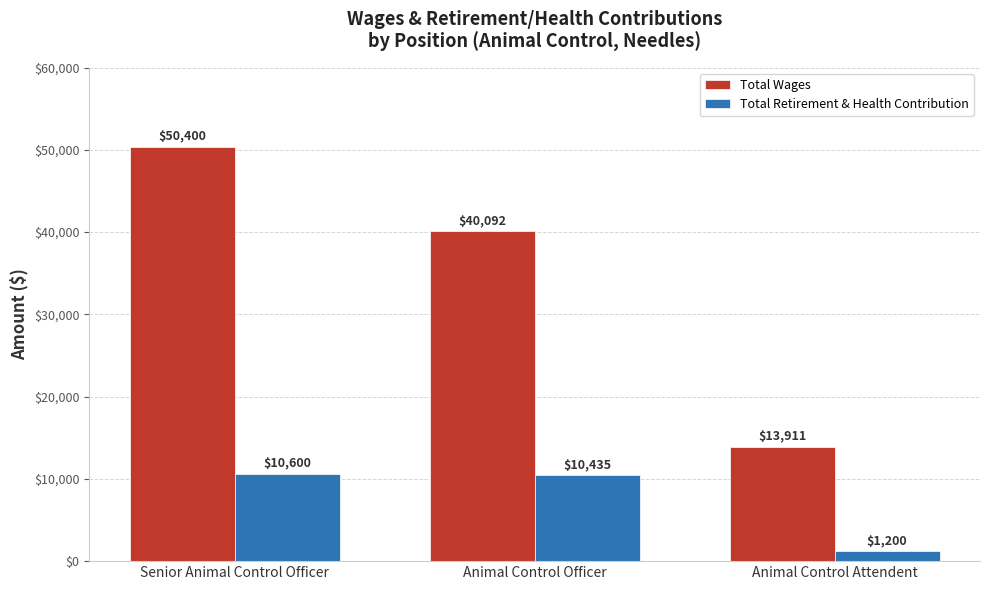

True or false: Total Wages has a value of 8628 at Animal Control Attendent.

False